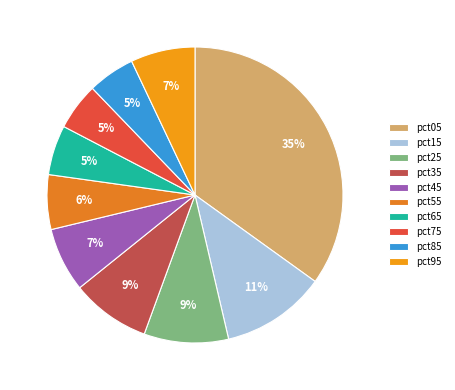

Rank the categories by value from lowest to highest.

pct85, pct75, pct65, pct55, pct45, pct95, pct35, pct25, pct15, pct05